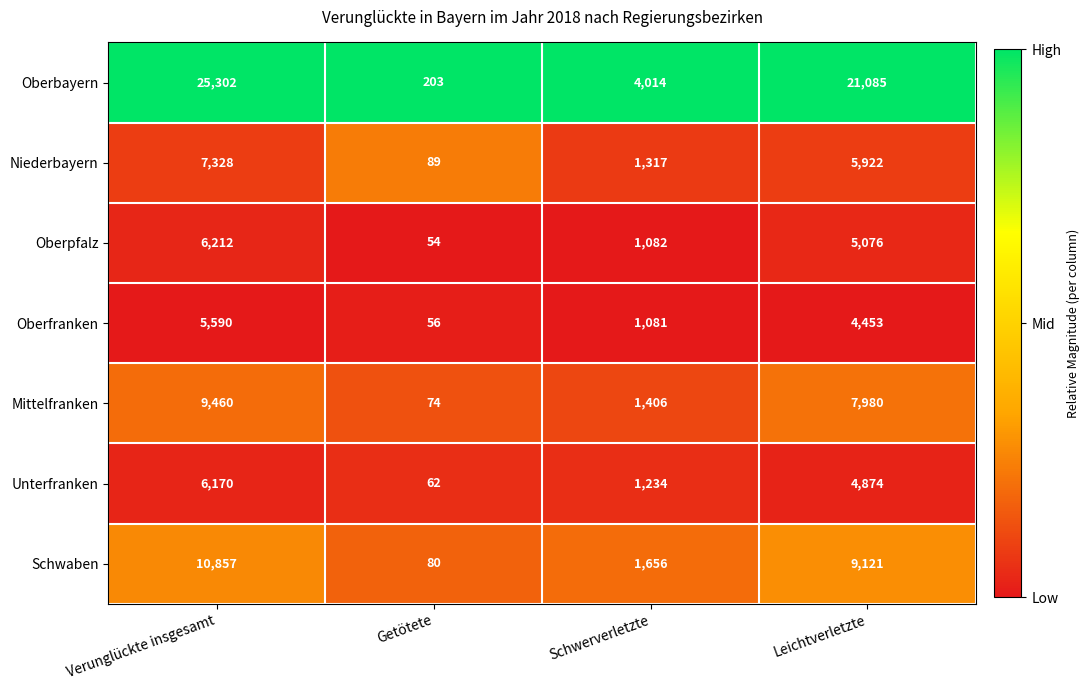

At which category does the chart reach its peak across all series?

Verunglückte insgesamt